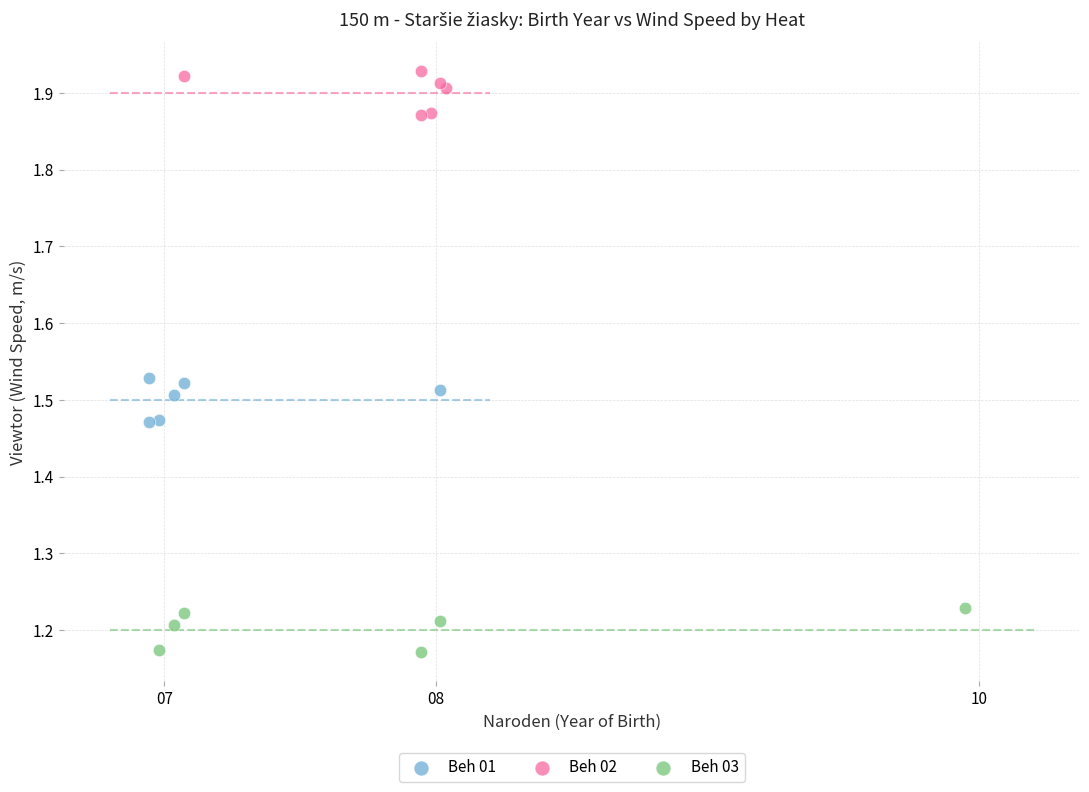

Which series contains the lowest Y value?

Beh 03